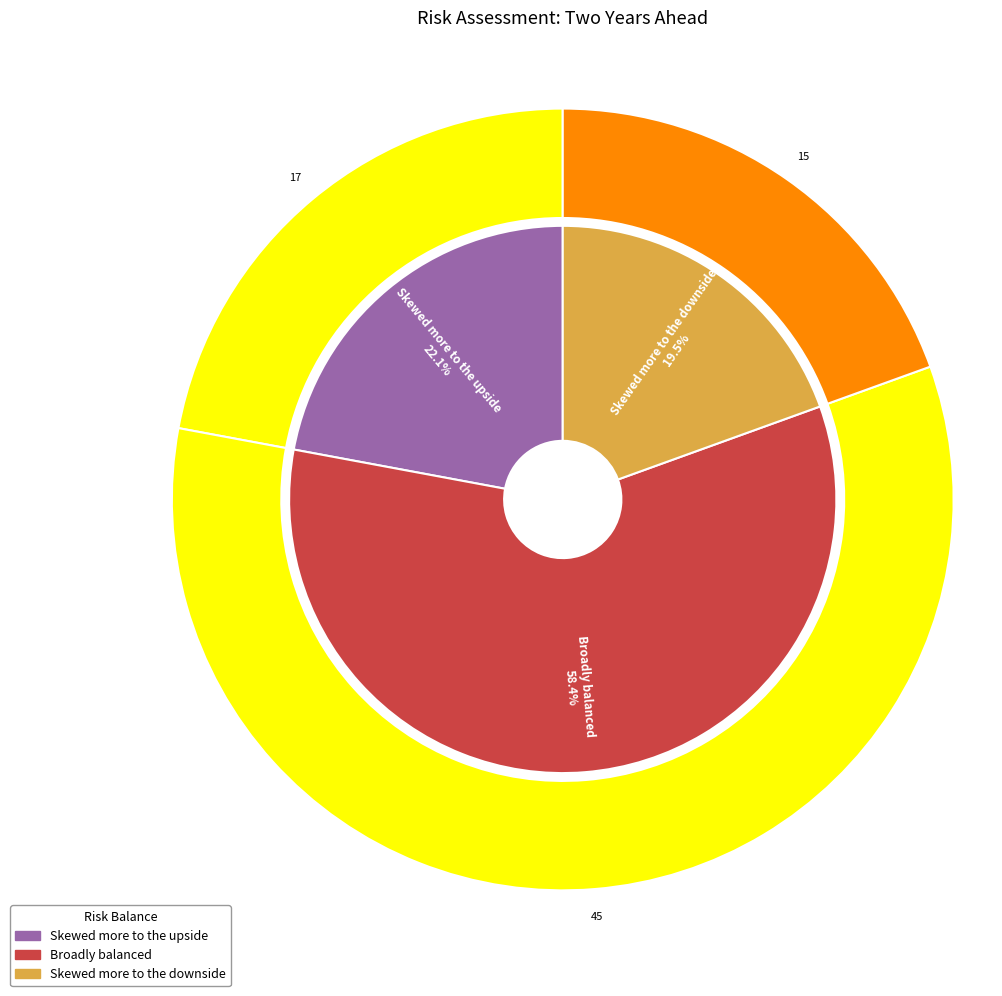

Rank the categories by value from lowest to highest.

Skewed more to the downside, Skewed more to the upside, Broadly balanced